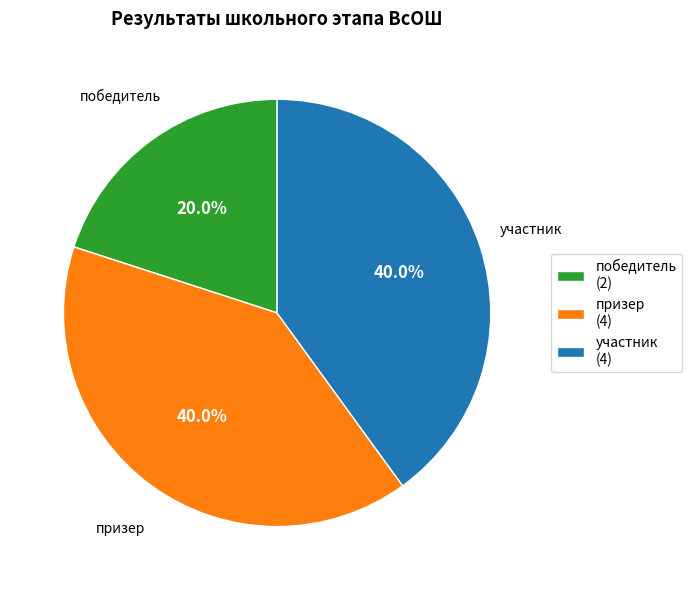

How many segments does this pie chart have?

3